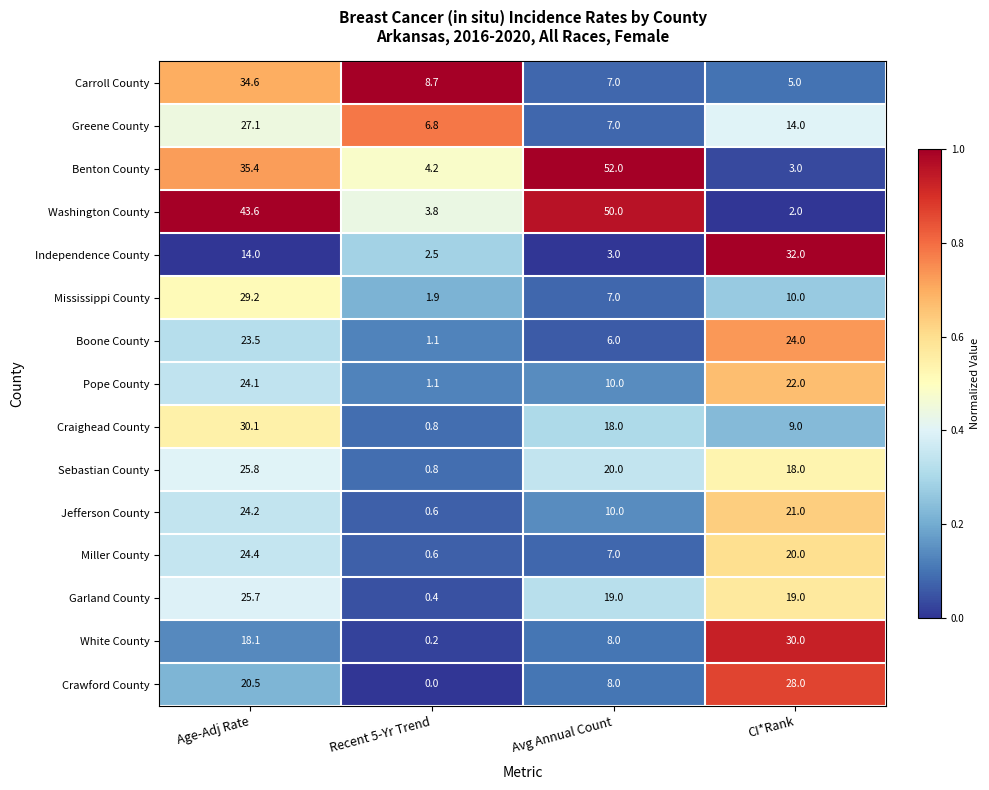

Where is Washington County nearest to the value 26?

Age-Adj Rate